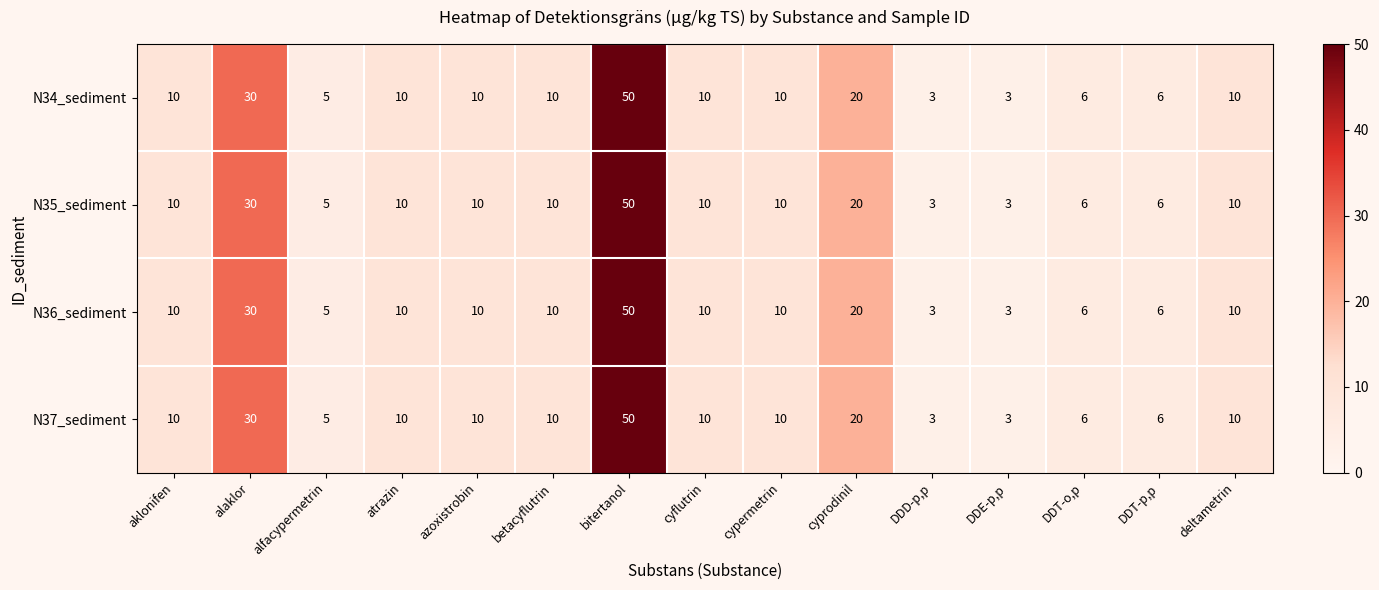

What is the total value across all series at betacyflutrin?

40